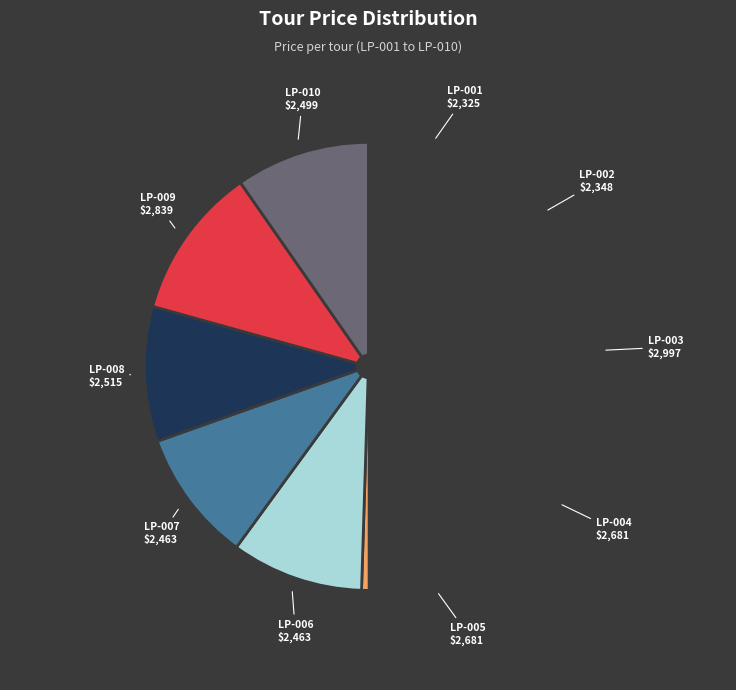

Is the sum of LP-008 and LP-004 greater than half?

No